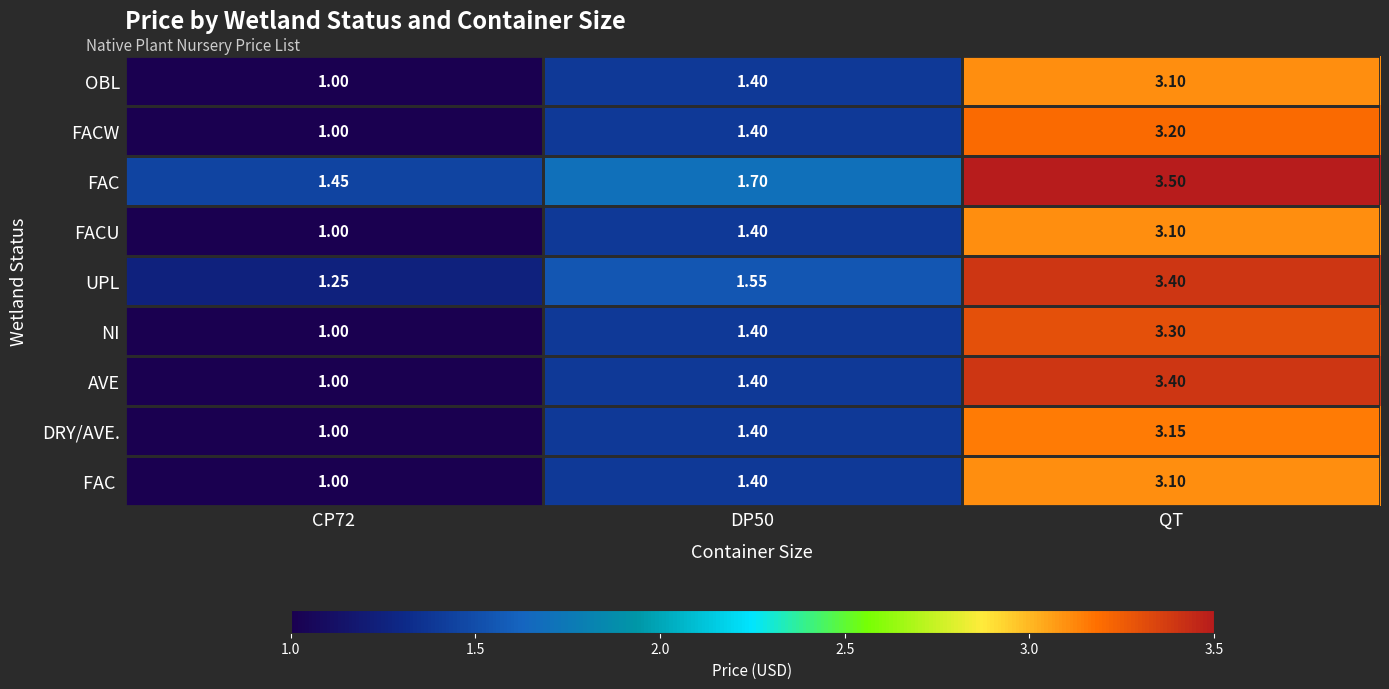

Which series changed the most between CP72 and QT?

AVE